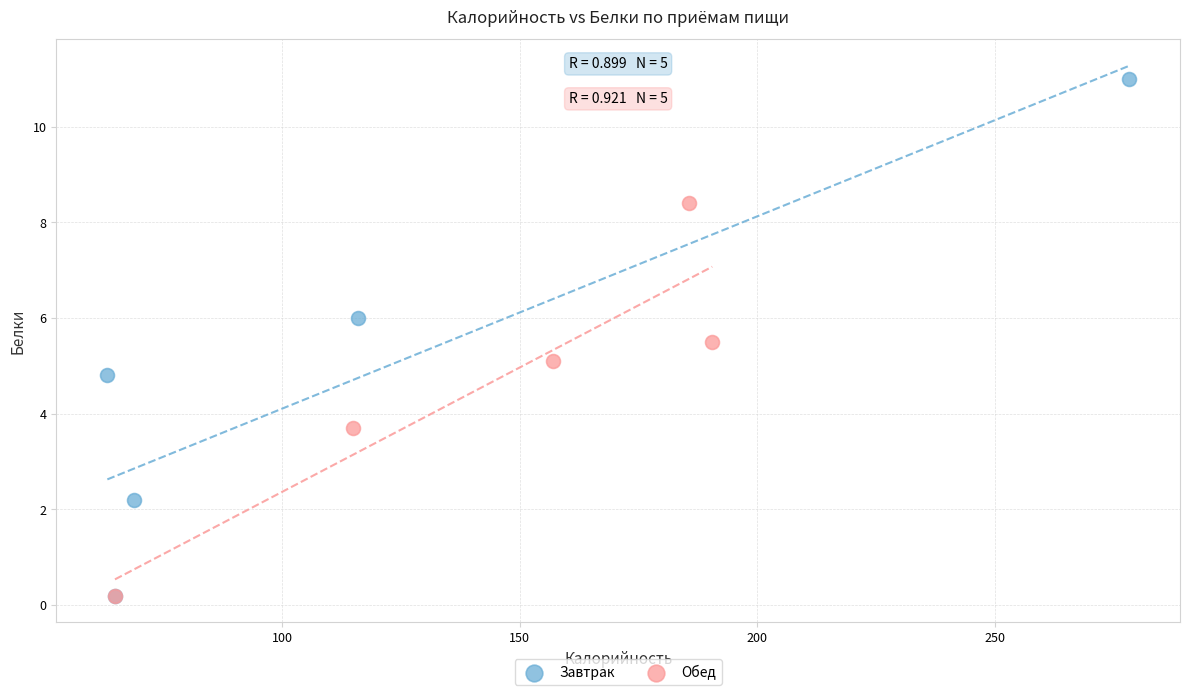

Which series reaches the maximum Y coordinate?

Завтрак